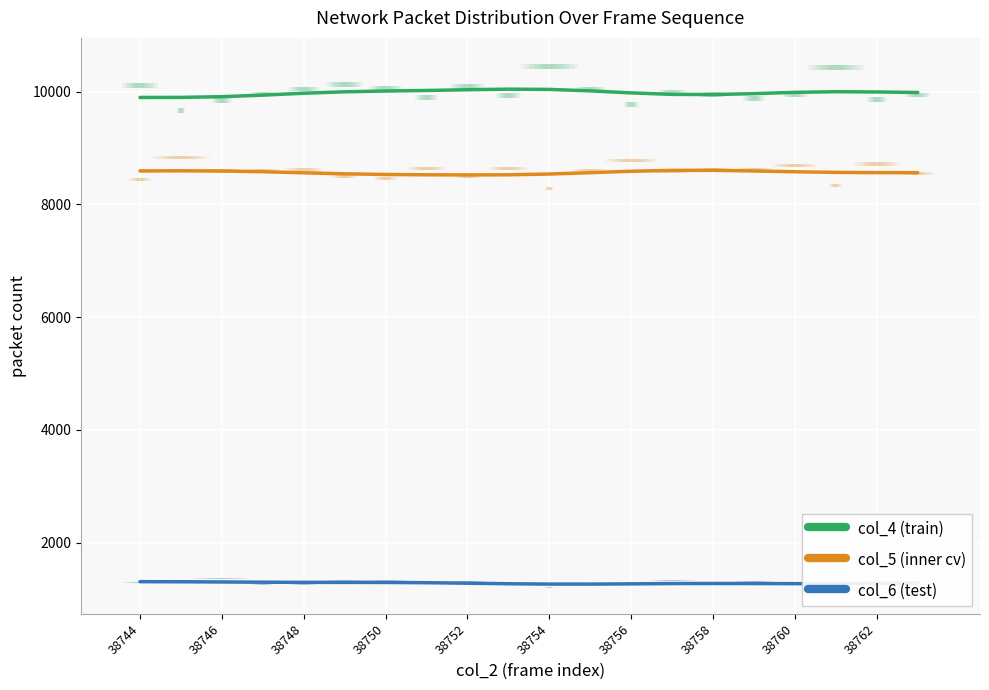

What is the sum of all col_4 (train) values?

199541.0